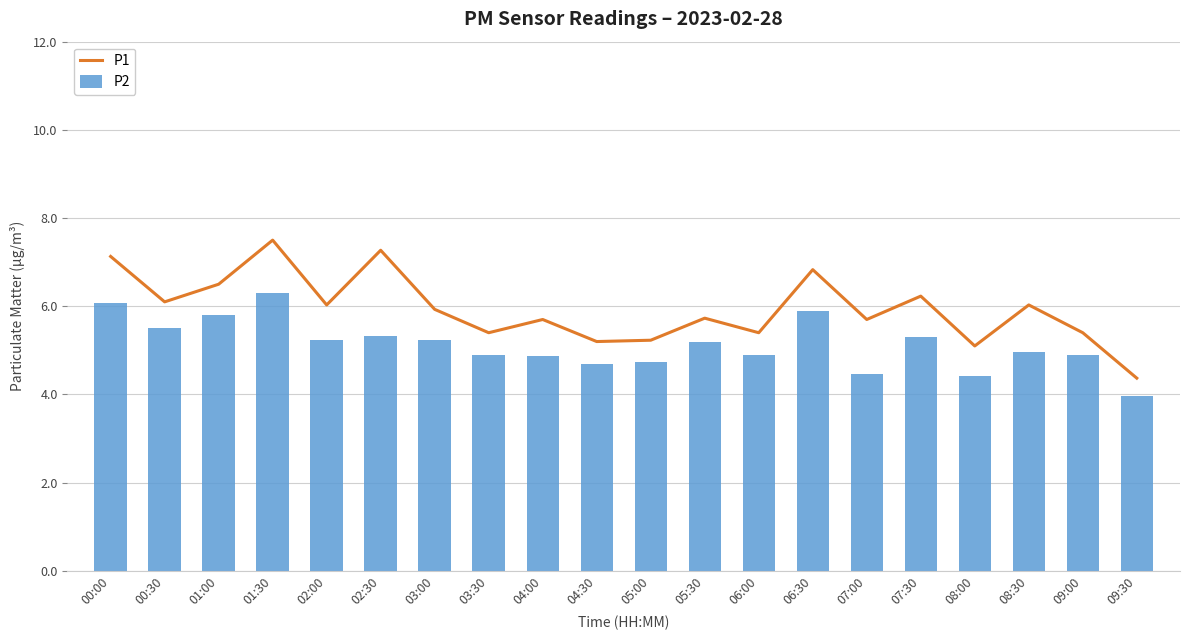

Read the P2 value at 00:00.

6.1